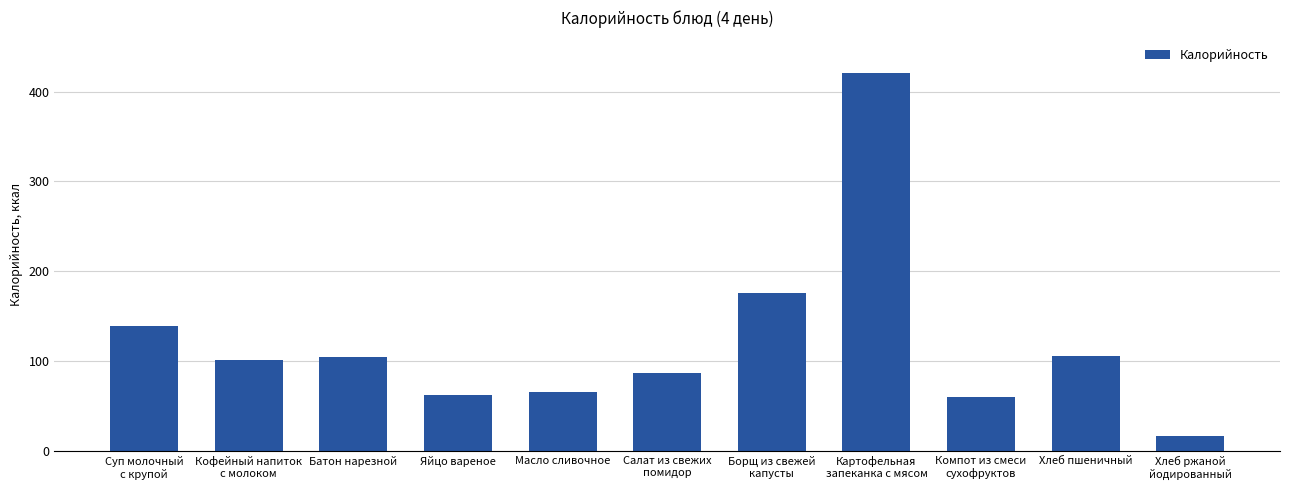

How many values are below 101?

5